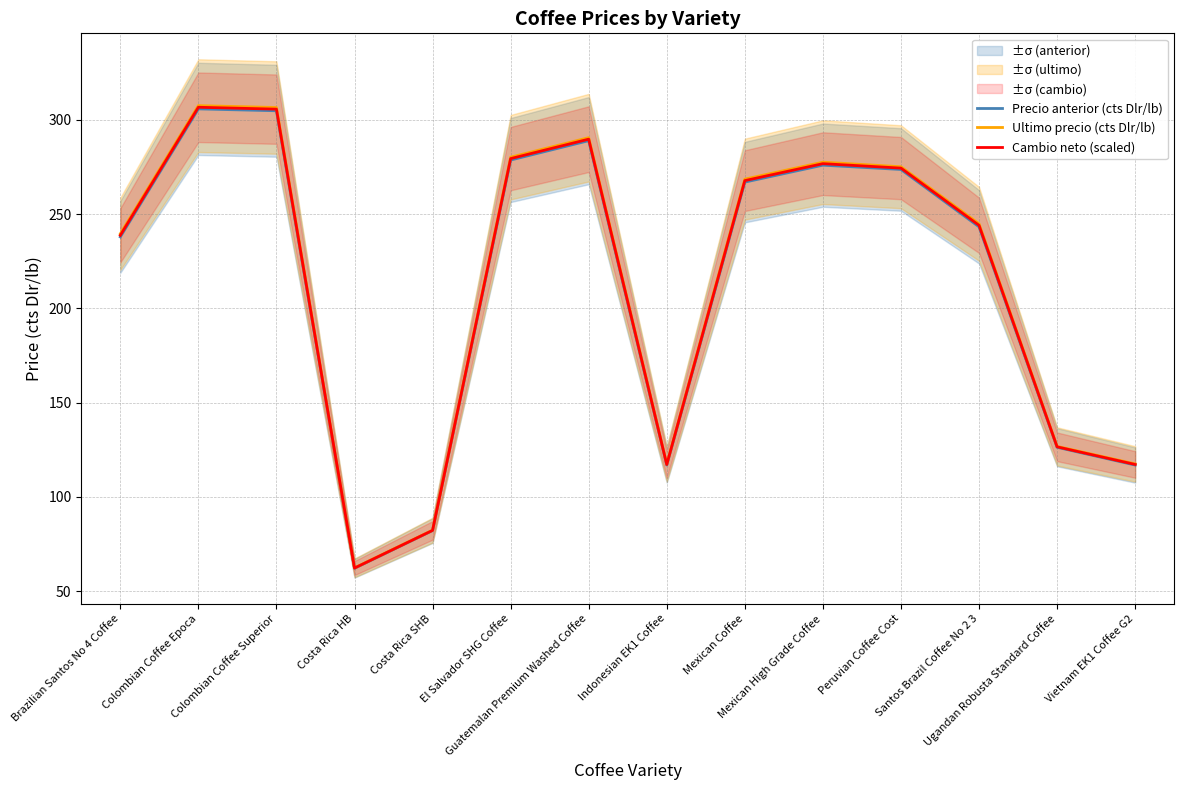

What is the label of the 2nd point from the right?

Ugandan Robusta Standard Coffee